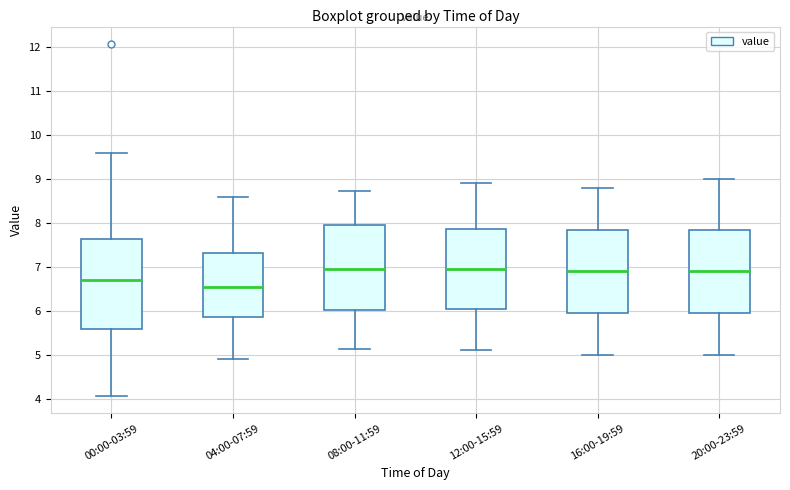

Where is the lower edge of the box for 20:00-23:59 on the y-axis? The values are not printed on the chart, so give them approximately, as read against the axis.

6.0